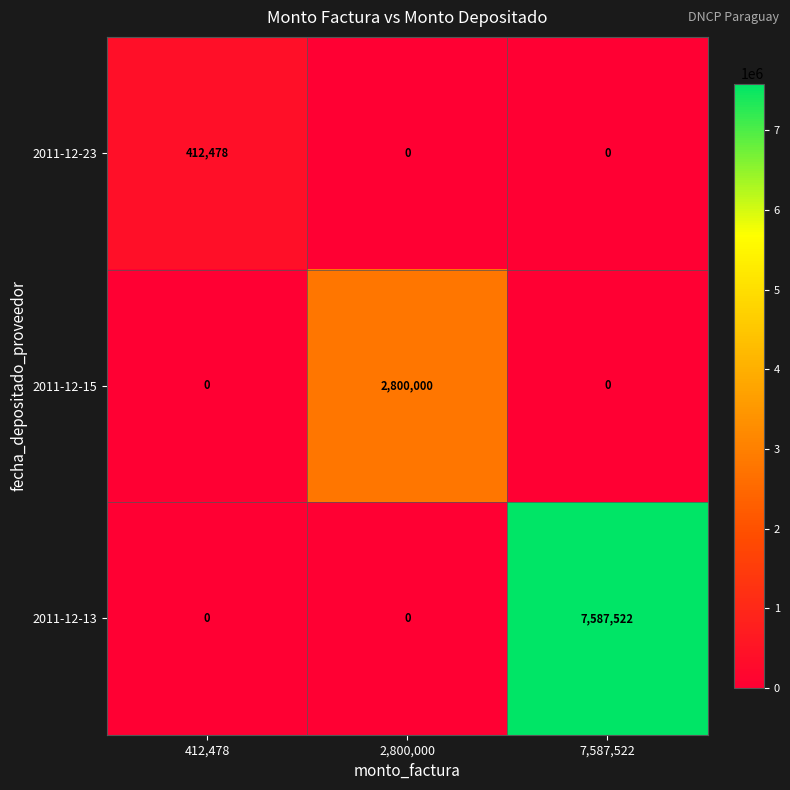

What is the approximate value of 2011-12-23 at 412,478, to the nearest 10?

412480